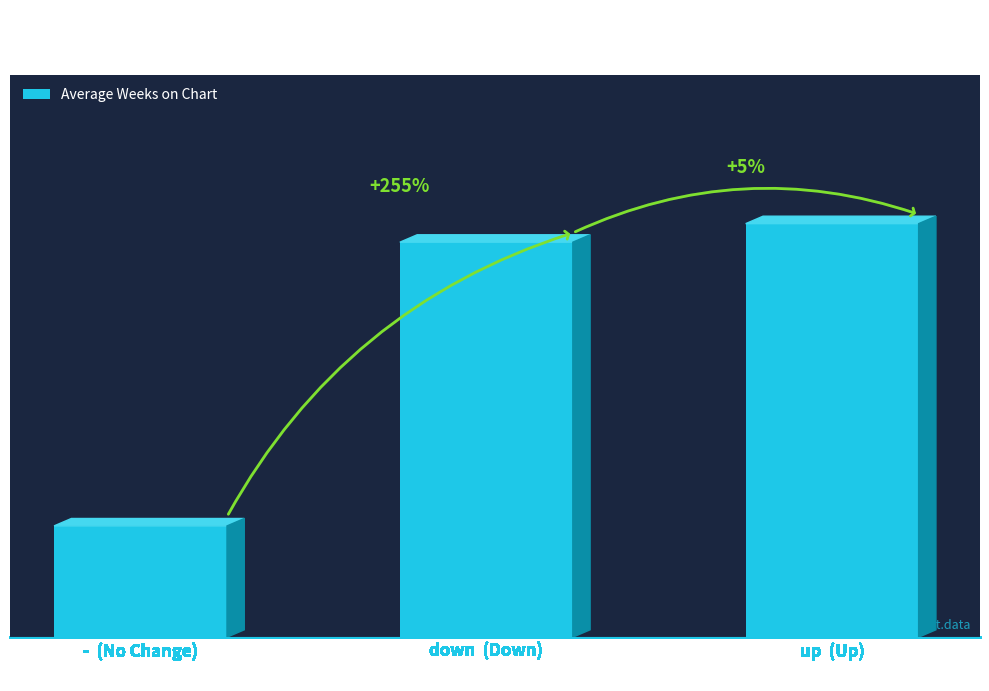

What is the label of the 3rd bar from the left?

up  (Up)